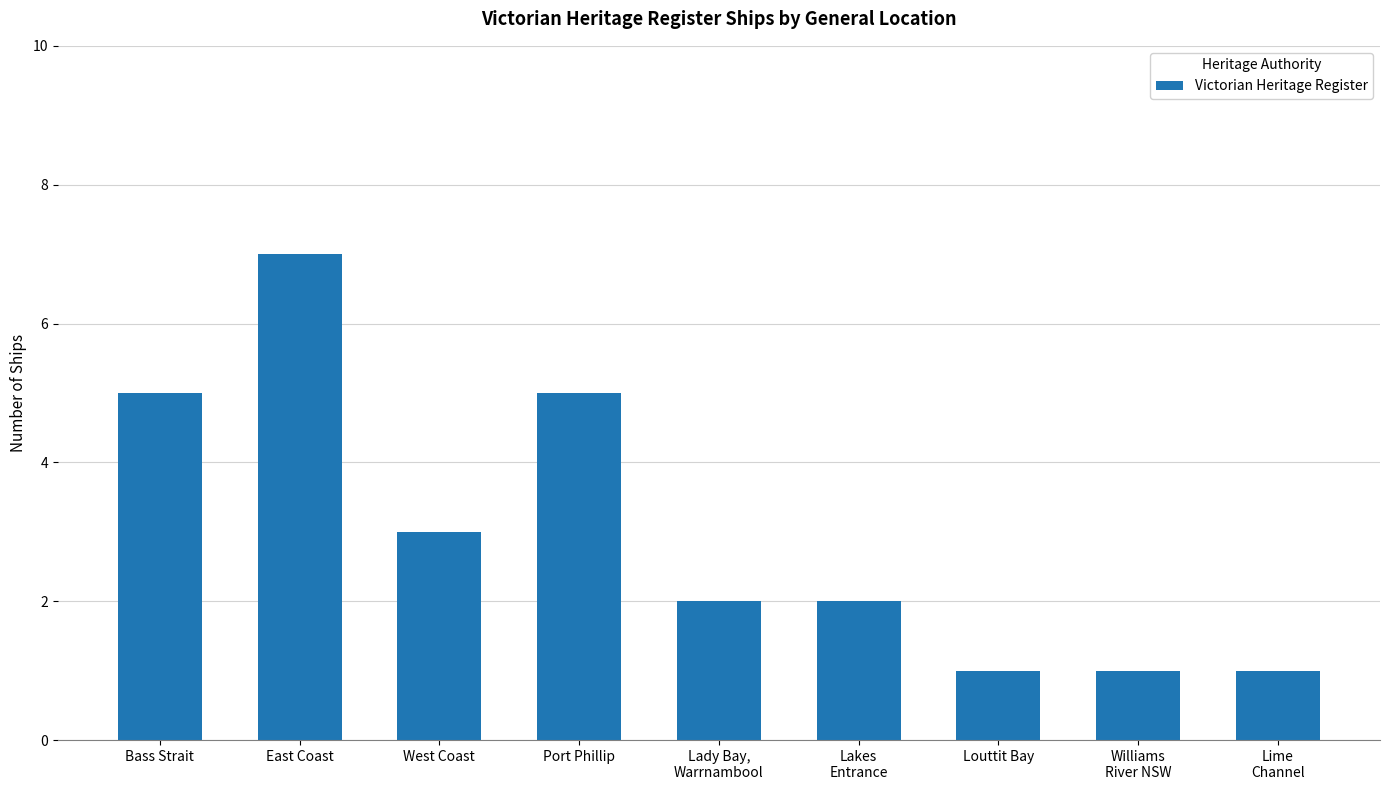

Between East Coast and Lakes
Entrance, which is larger?

East Coast